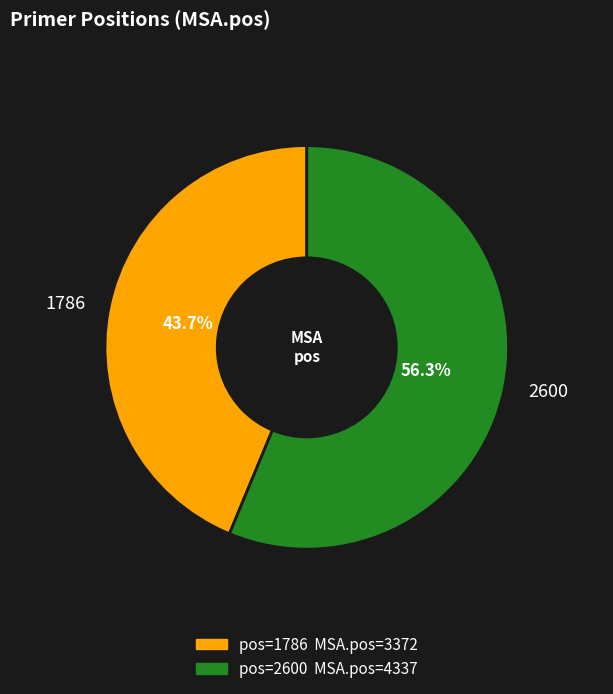

What is the smallest slice in the pie chart?

1786